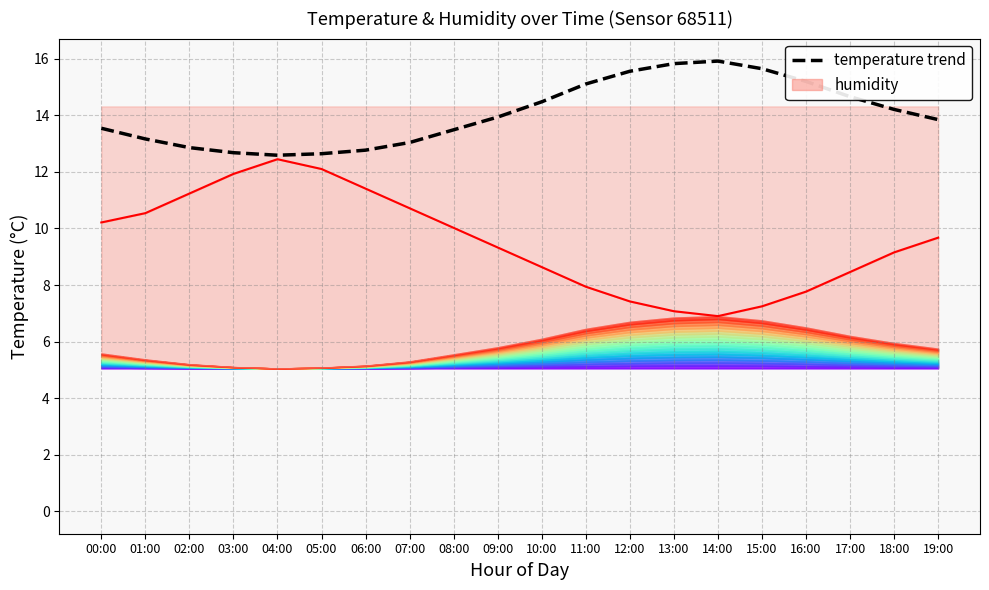

At how many categories does at least one series exceed 13?

15